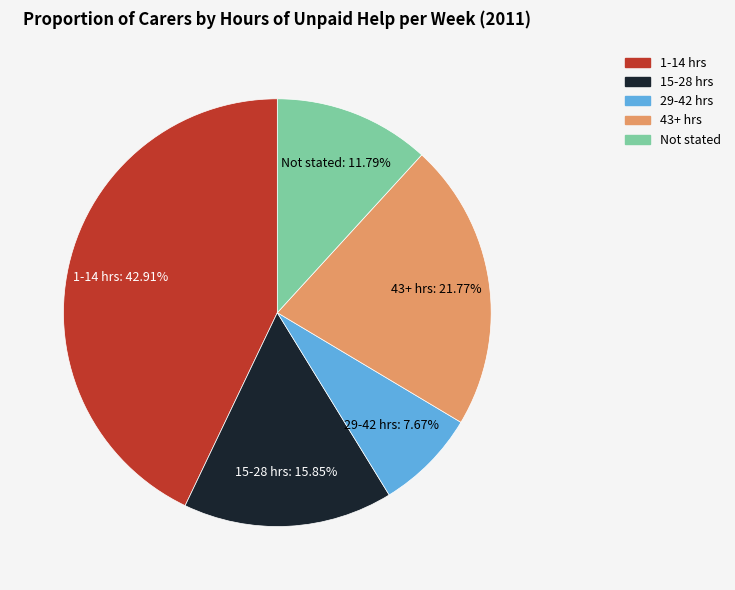

Does any single category account for the majority?

No